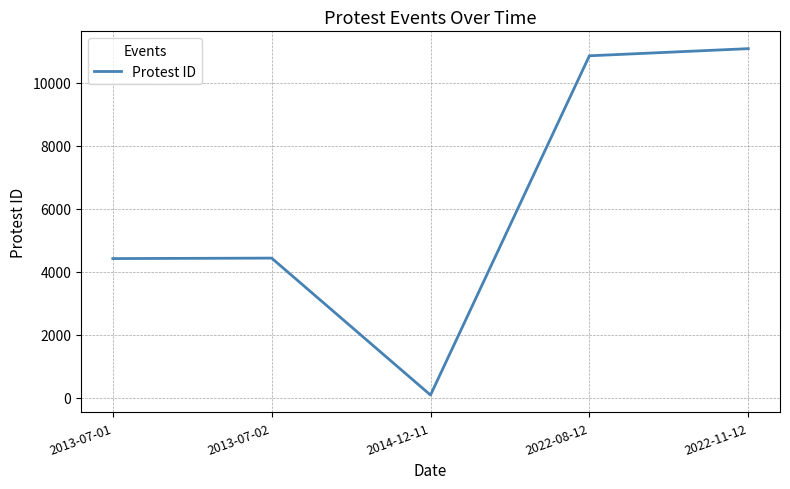

How many interior local valleys (lower than both neighbors) does the data have?

1